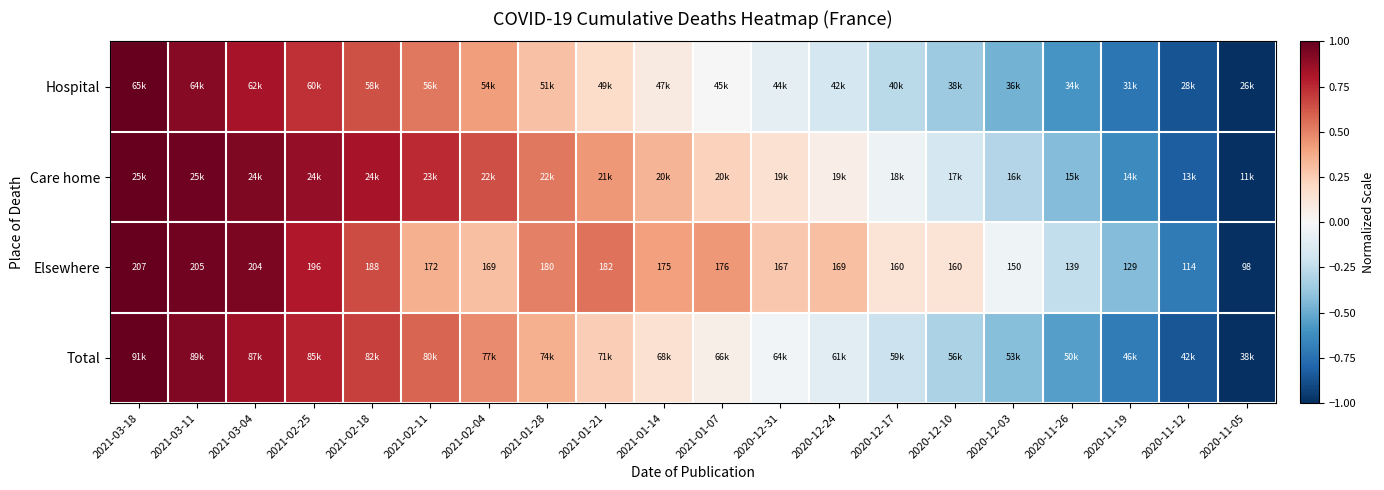

True or false: Care home has a value of 0.9 at 2021-02-25.

True